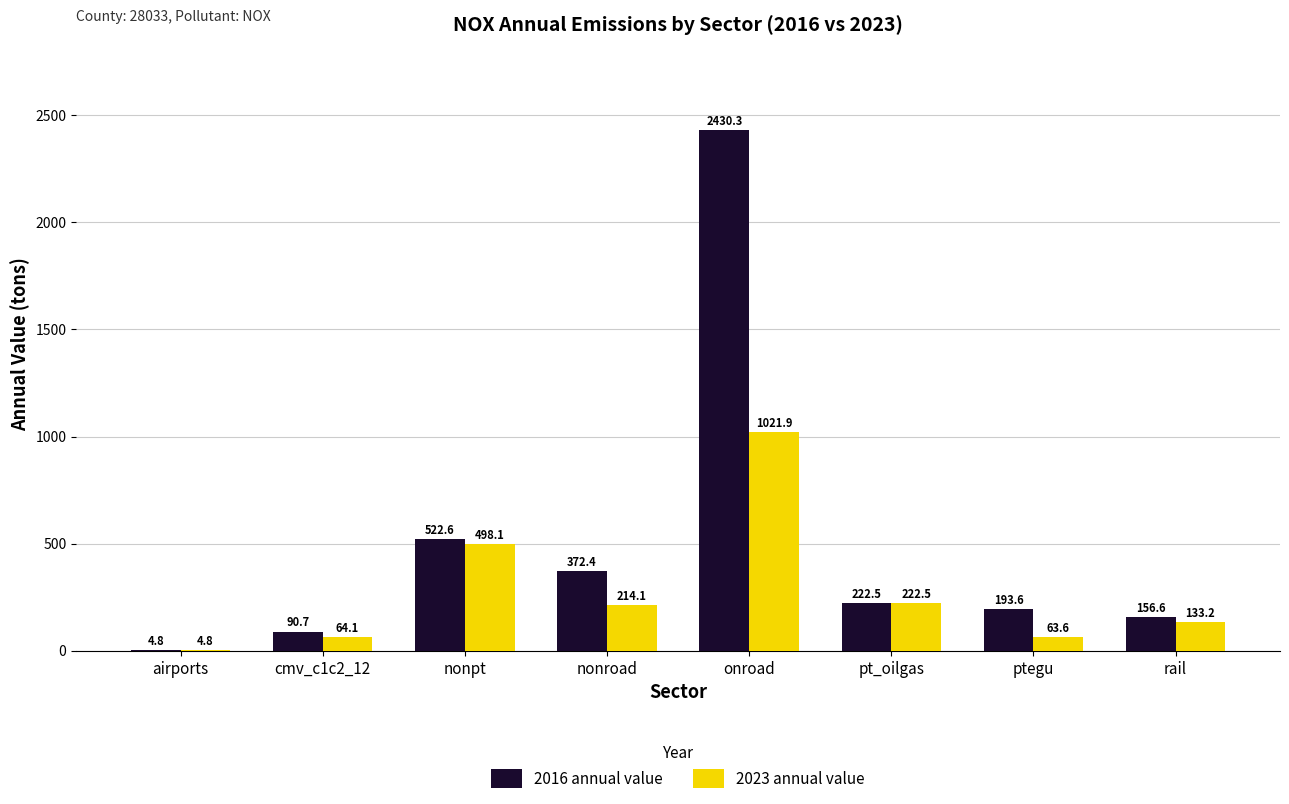

What is the highest value of the 2016 annual value series?

2430.3